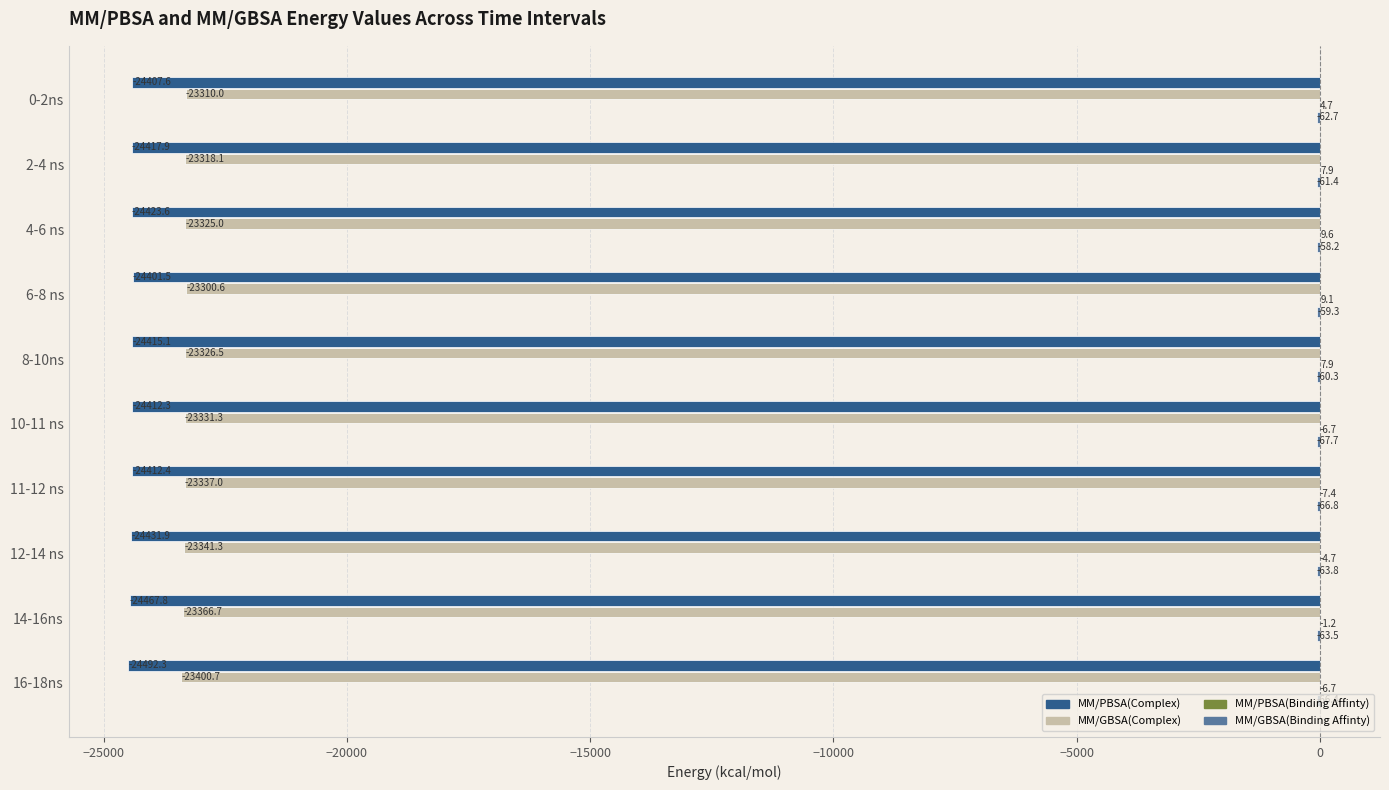

Between 14-16ns and 16-18ns, which series saw the biggest shift?

MM/GBSA(Complex)